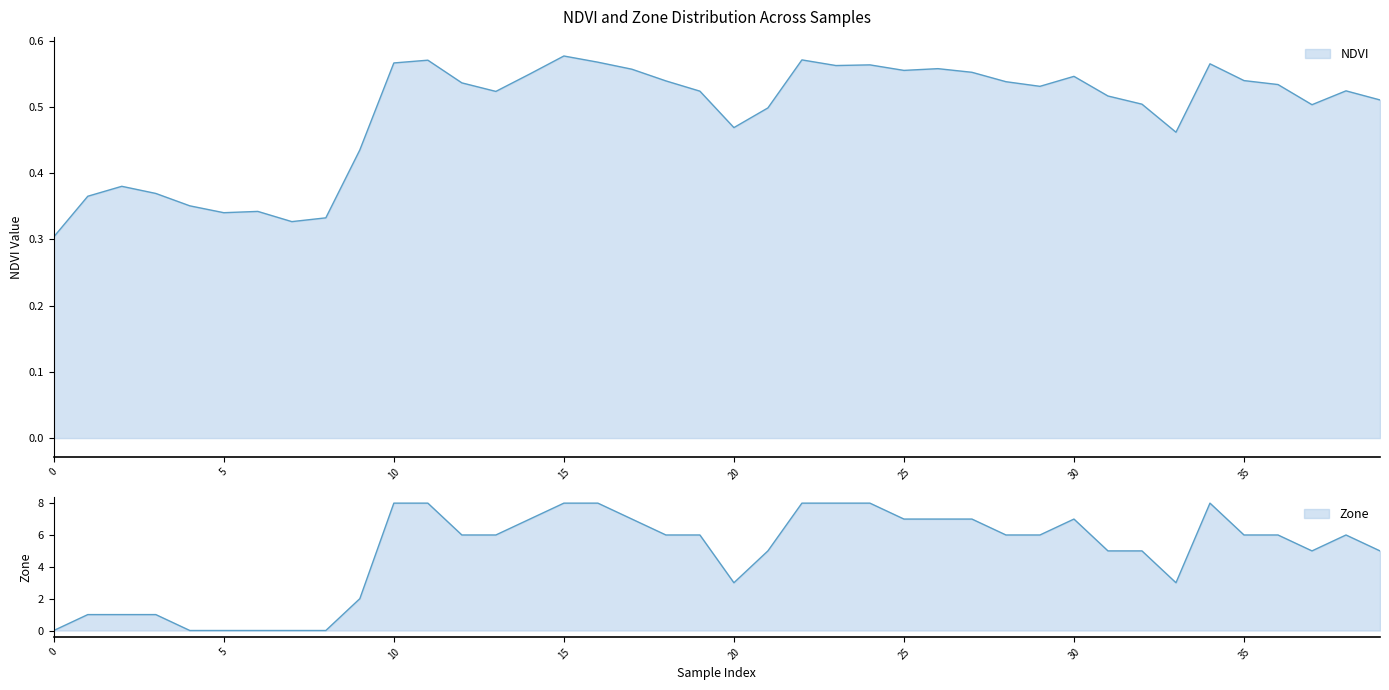

Between 30 and 32, which is larger?

30